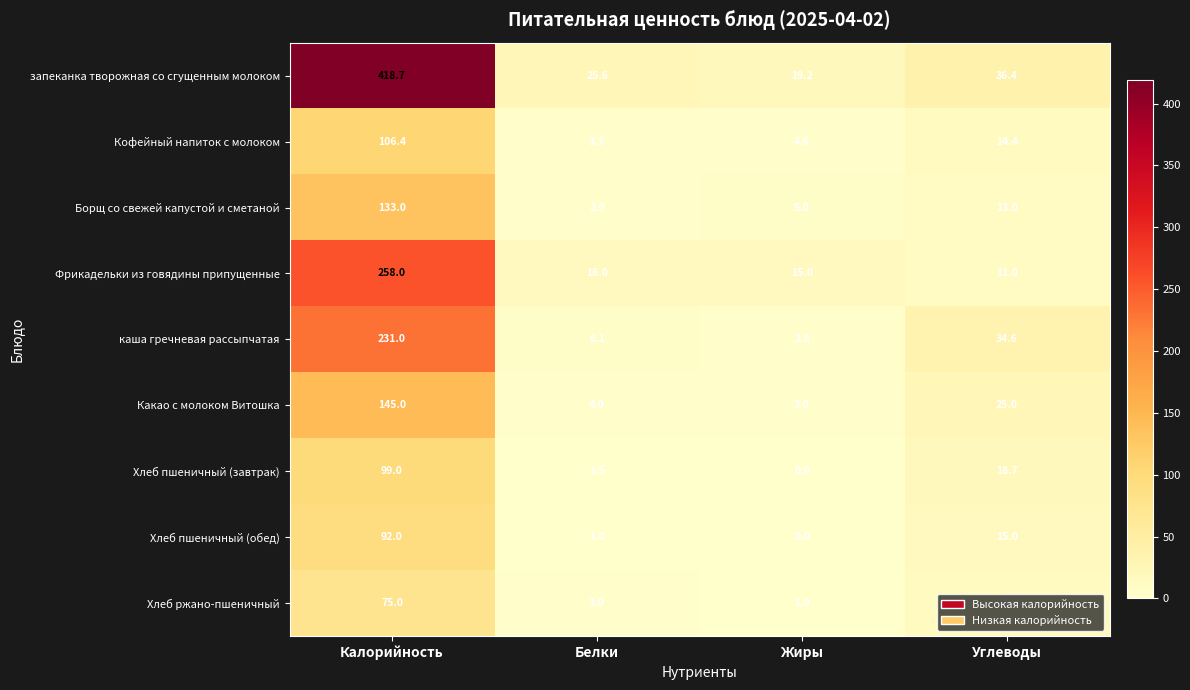

Which series has the largest total across all categories?

запеканка творожная со сгущенным молоком